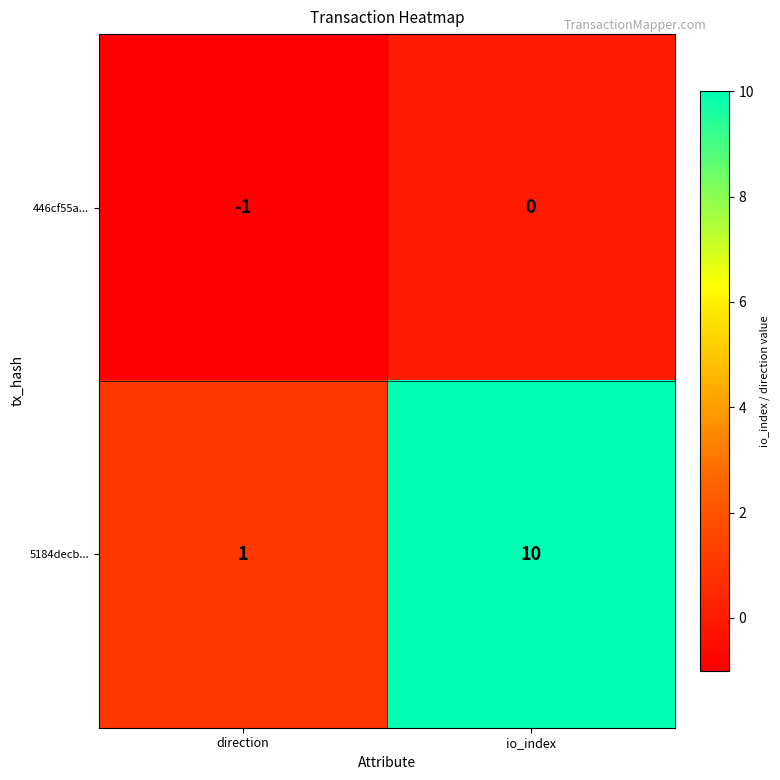

How many data points does each series have?

2